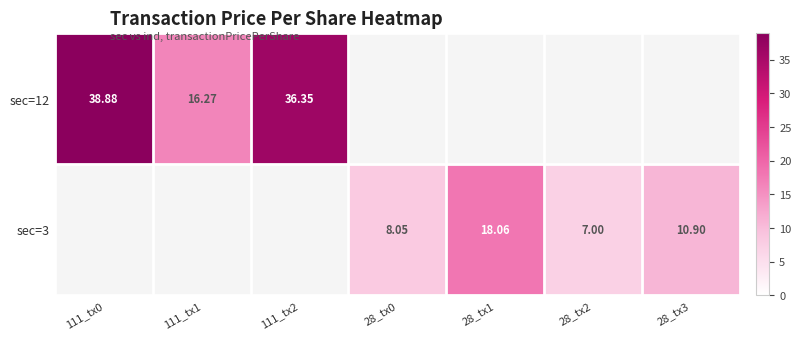

Which label corresponds to the largest value in the chart?

111_tx0